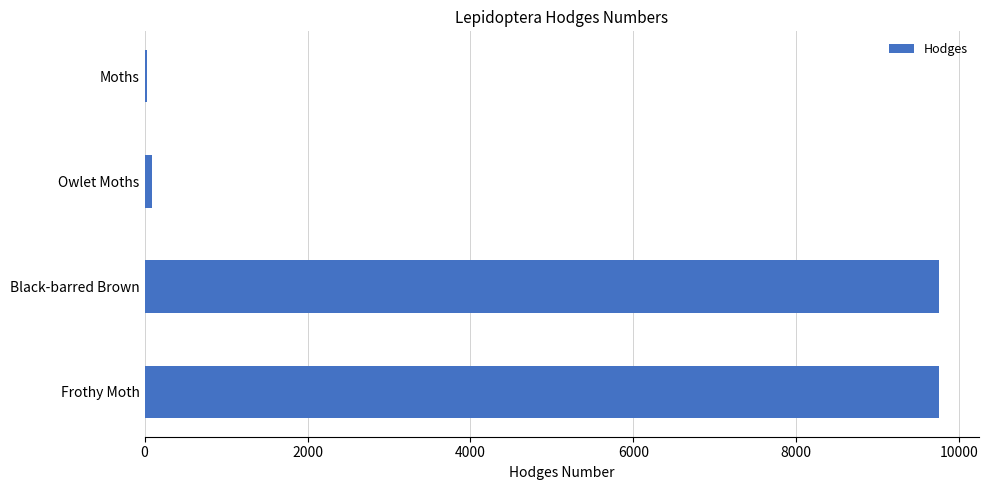

What is the greatest value displayed?

9754.0